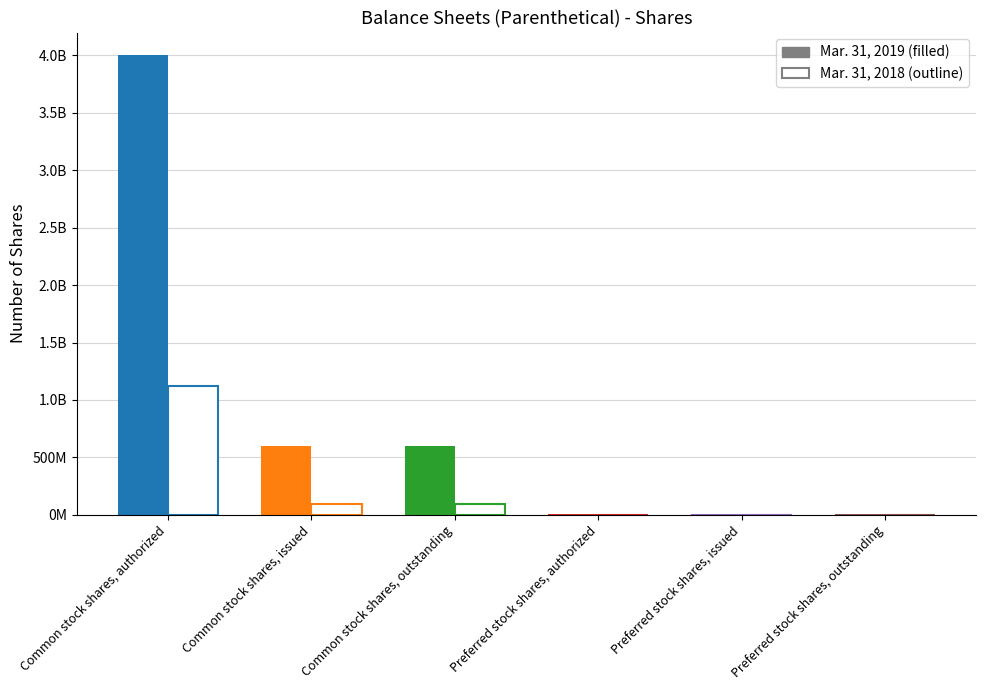

Which series has the largest total across all categories?

Mar. 31, 2019